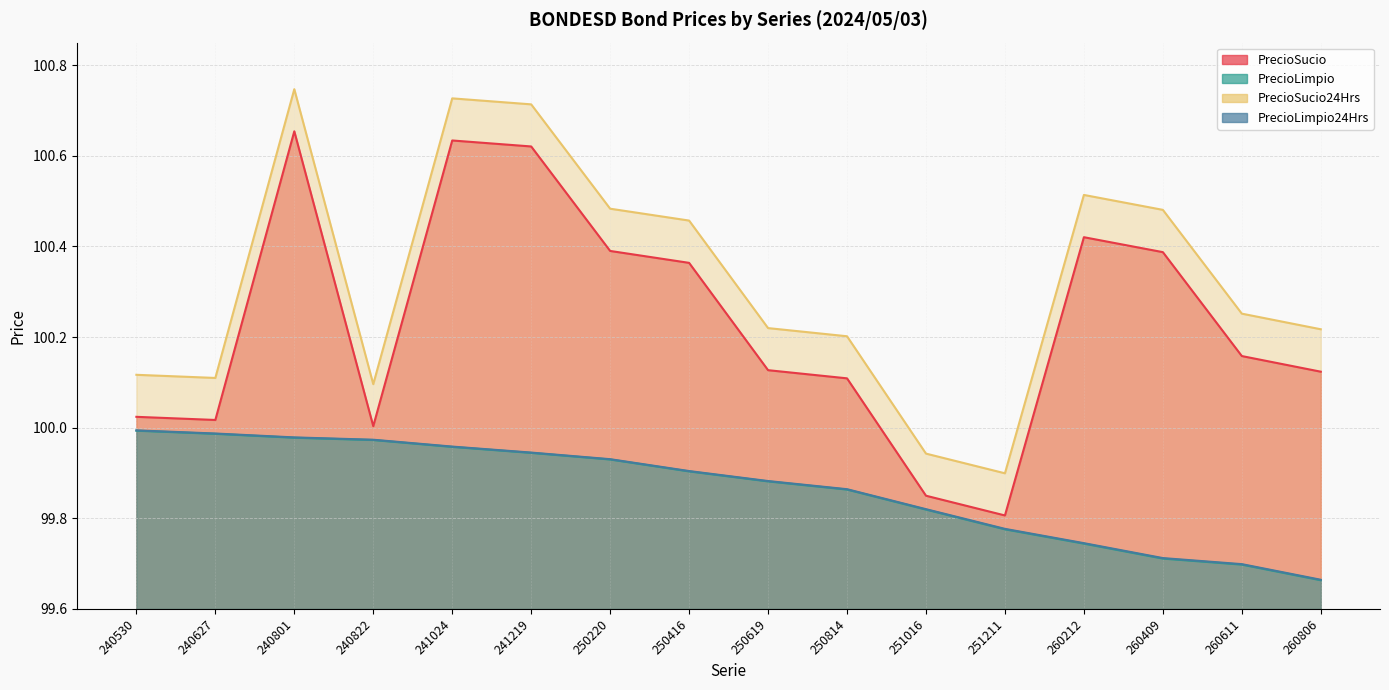

The value of PrecioLimpio24Hrs at 251016 is 165.5. True or false?

False